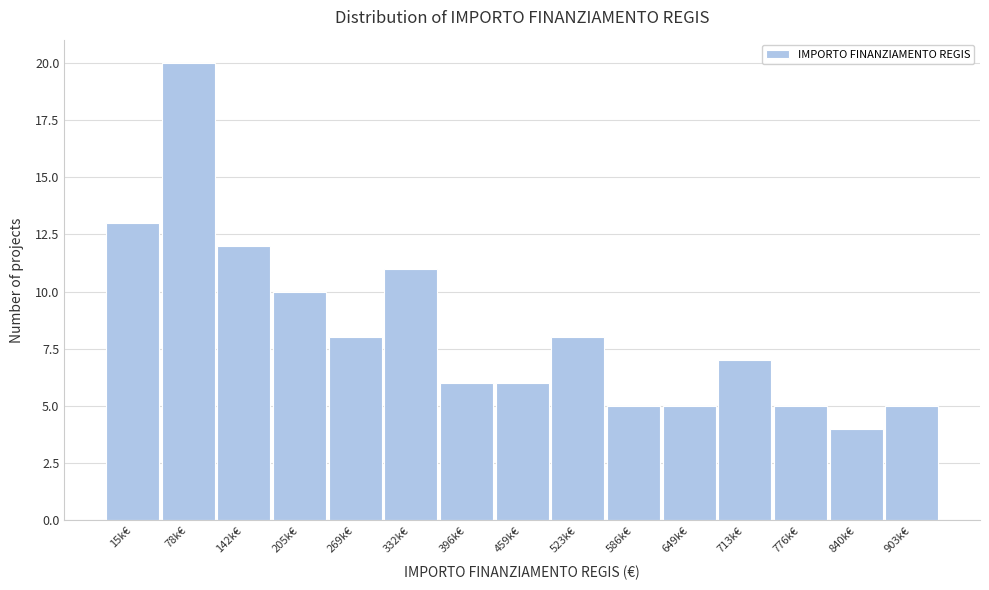

Reading left to right, list all the values displayed in this chart.

13	20	12	10	8	11	6	6	8	5	5	7	5	4	5